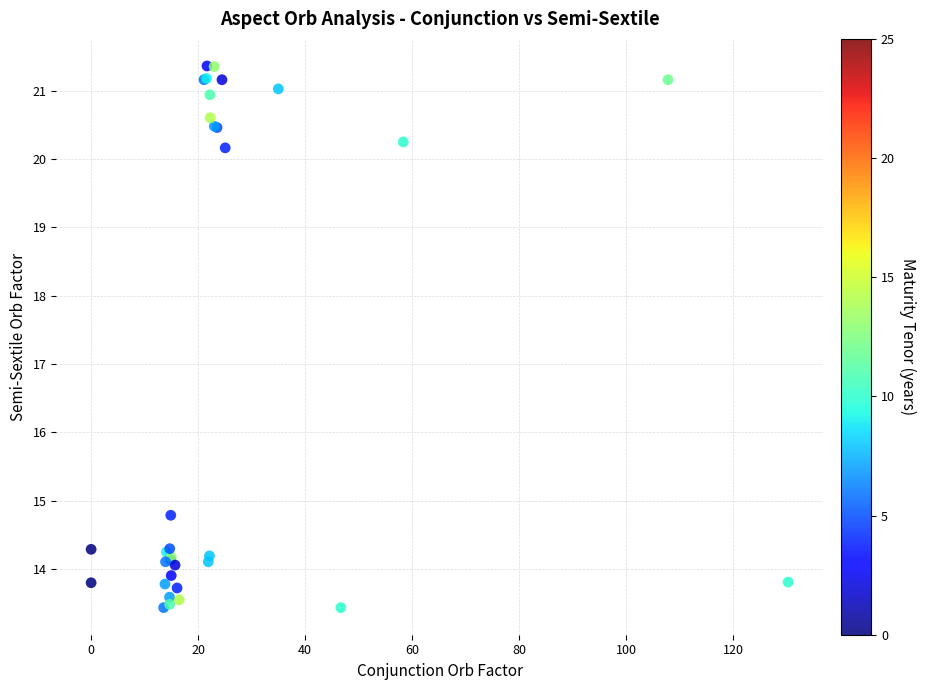

What Y value in the scatter plot is closest to 17?

14.8